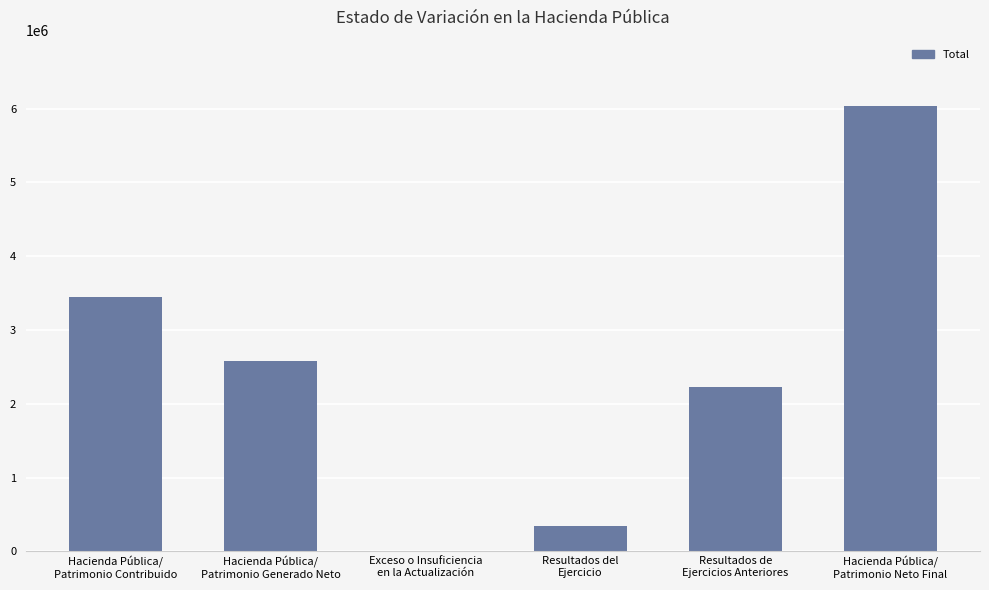

What is the sum of all values?

14638528.7